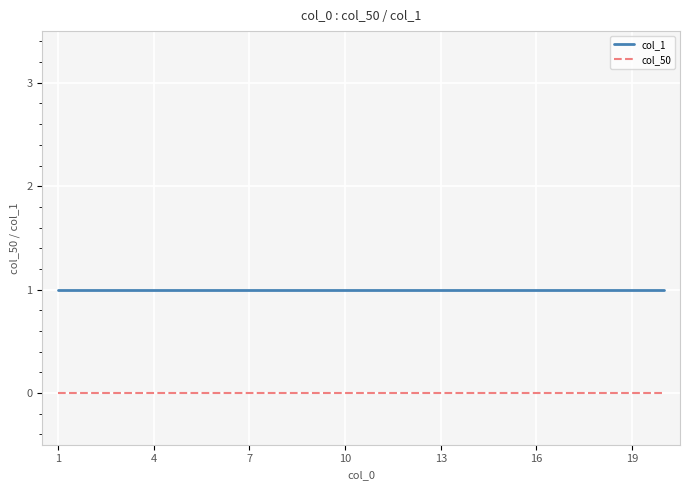

Which series has the largest total across all categories?

col_1